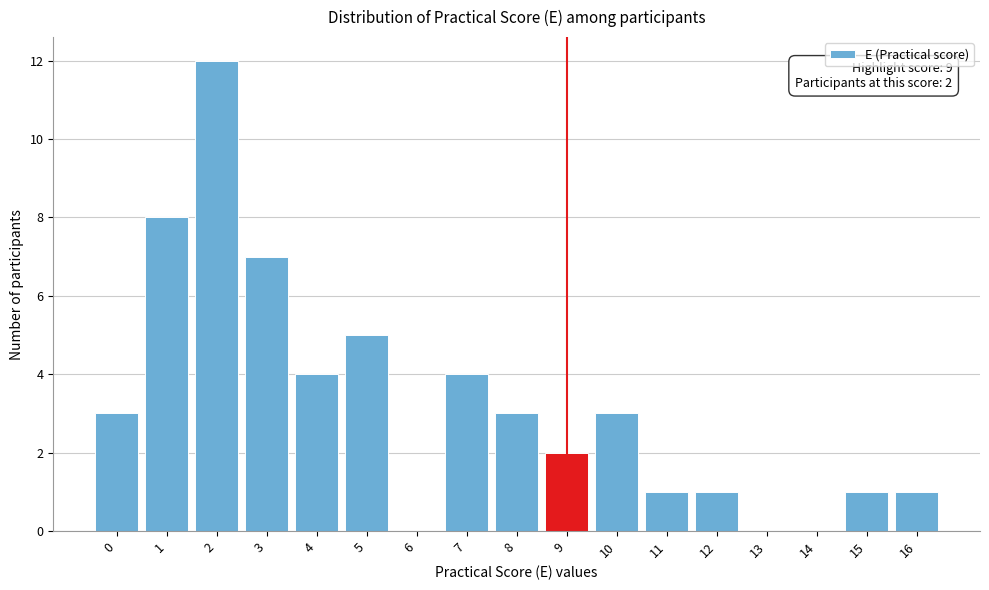

Which range on the x-axis has the tallest bar?

1.5 to 2.5